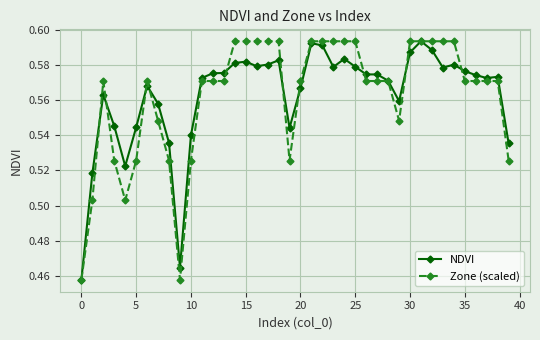

True or false: NDVI has more than 1 points higher than both neighbors.

True